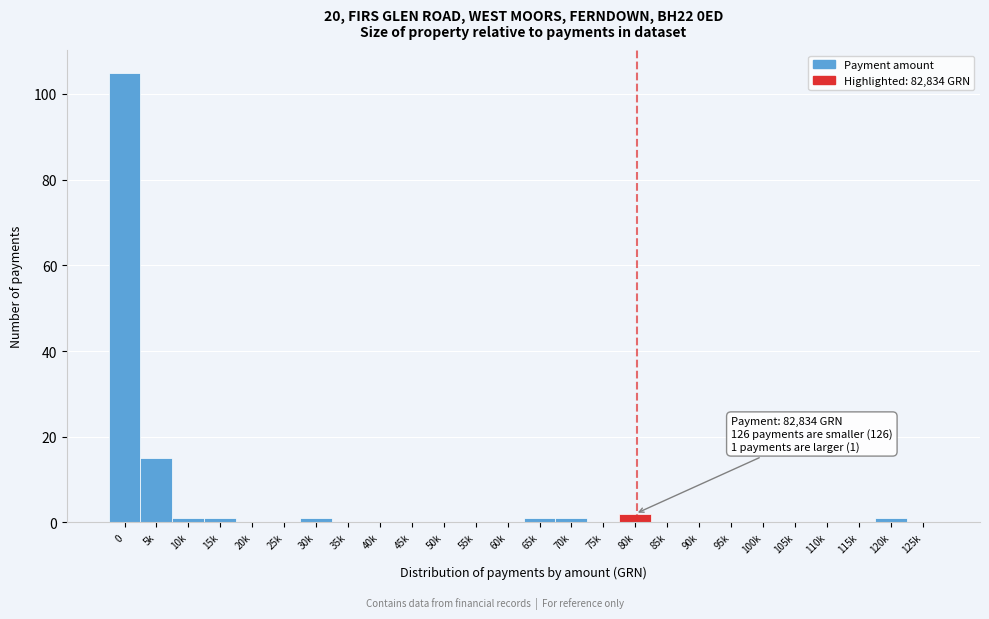

Reading right to left, extract all data points from this chart.

125k=0	120k=1	115k=0	110k=0	105k=0	100k=0	95k=0	90k=0	85k=0	80k=2	75k=0	70k=1	65k=1	60k=0	55k=0	50k=0	45k=0	40k=0	35k=0	30k=1	25k=0	20k=0	15k=1	10k=1	5k=15	0=105